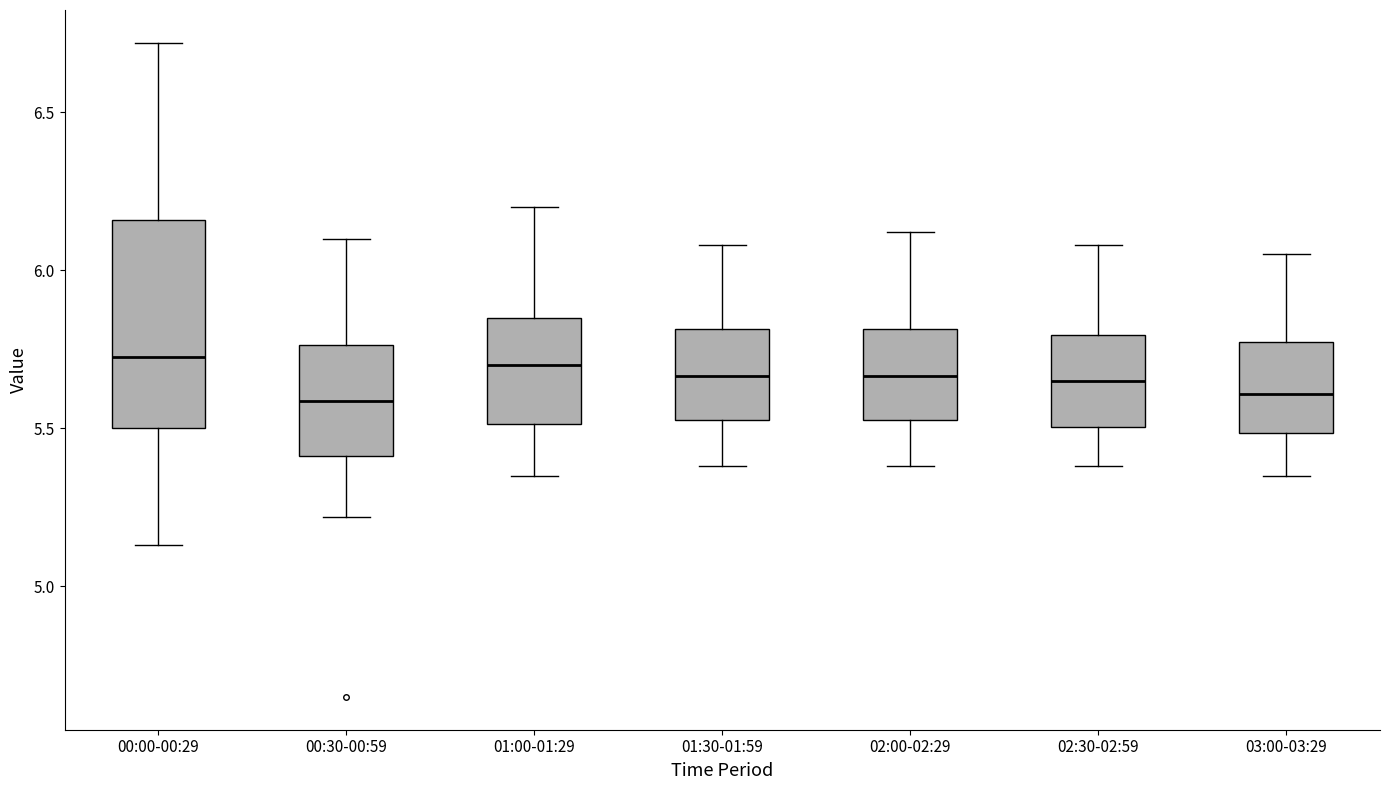

Which box is the tallest, from its lower edge to its upper edge?

00:00-00:29